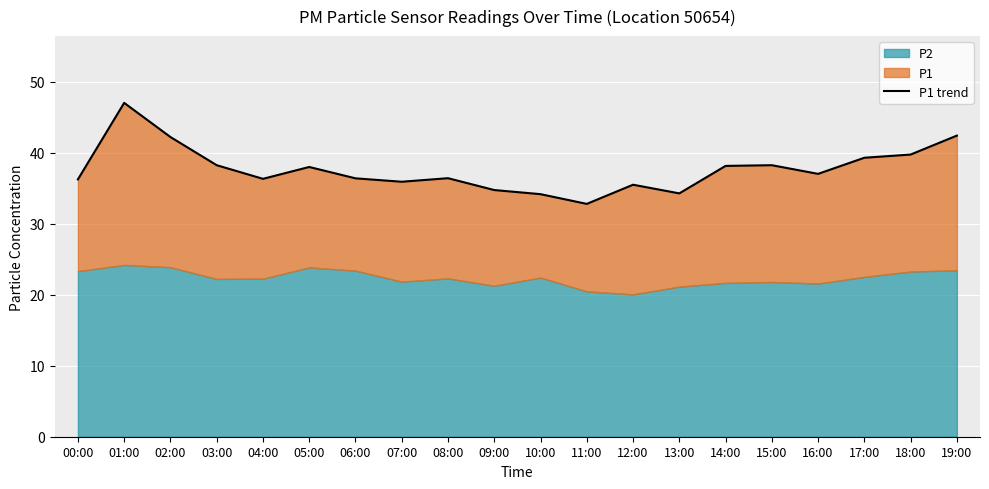

True or false: the data has more than 0 interior local peaks.

True